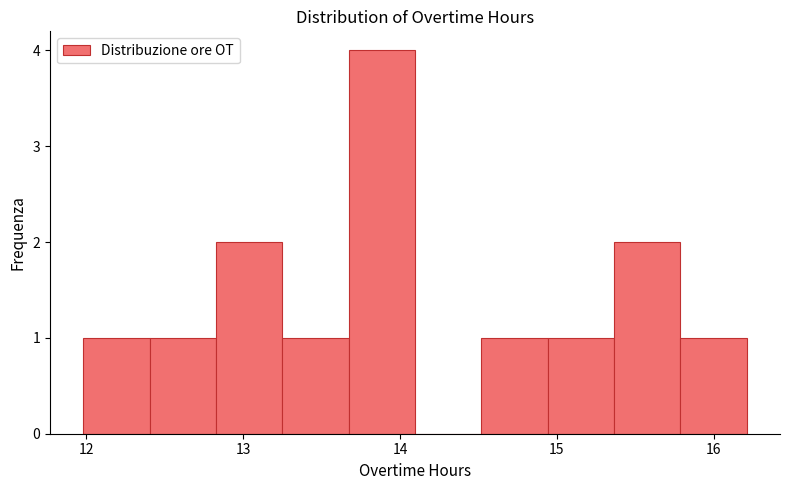

Reading left to right, transcribe this chart: for each bar, give the range it covers on the x-axis and its height. Neither the bar edges nor the heights are printed on the chart, so give them approximately, as read against the axes.

12.0 to 12.4: 1
12.4 to 12.8: 1
12.8 to 13.2: 2
13.2 to 13.7: 1
13.7 to 14.1: 4
14.1 to 14.5: 0
14.5 to 14.9: 1
14.9 to 15.4: 1
15.4 to 15.8: 2
15.8 to 16.2: 1